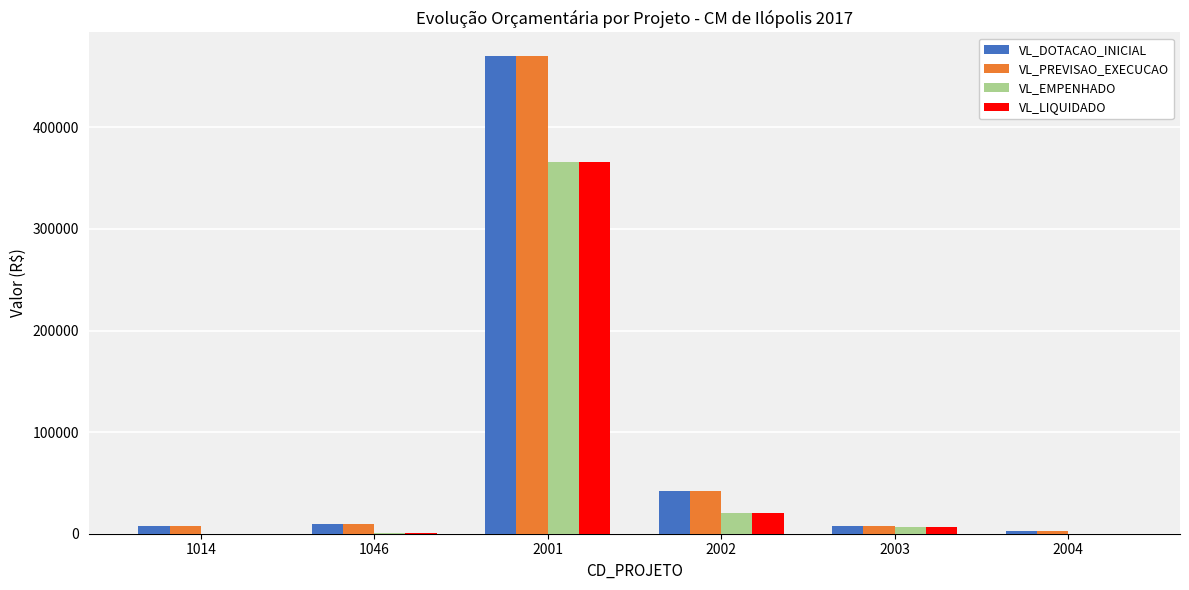

How many distinct data groups are displayed?

4